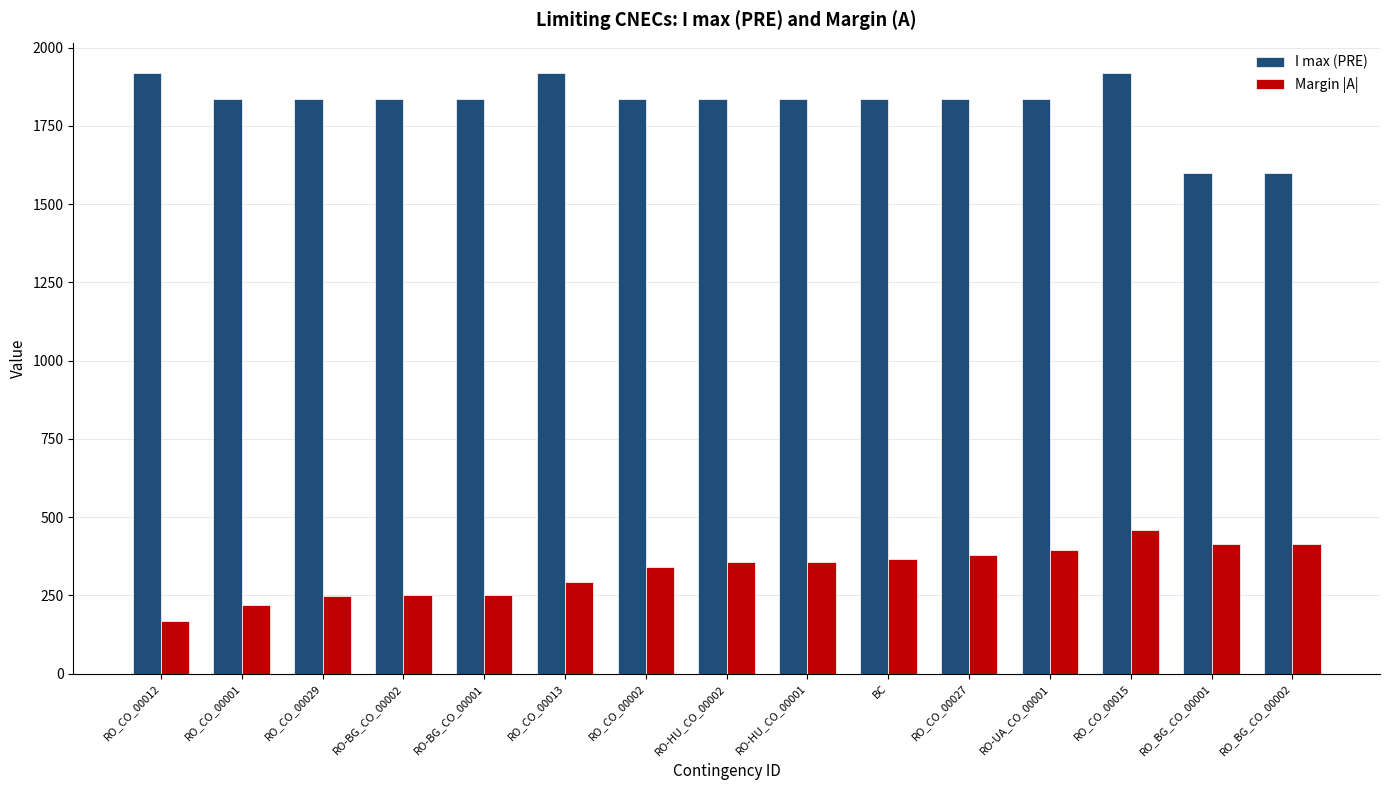

Read the Margin |A| value at RO_BG_CO_00001, to the nearest 10.

420